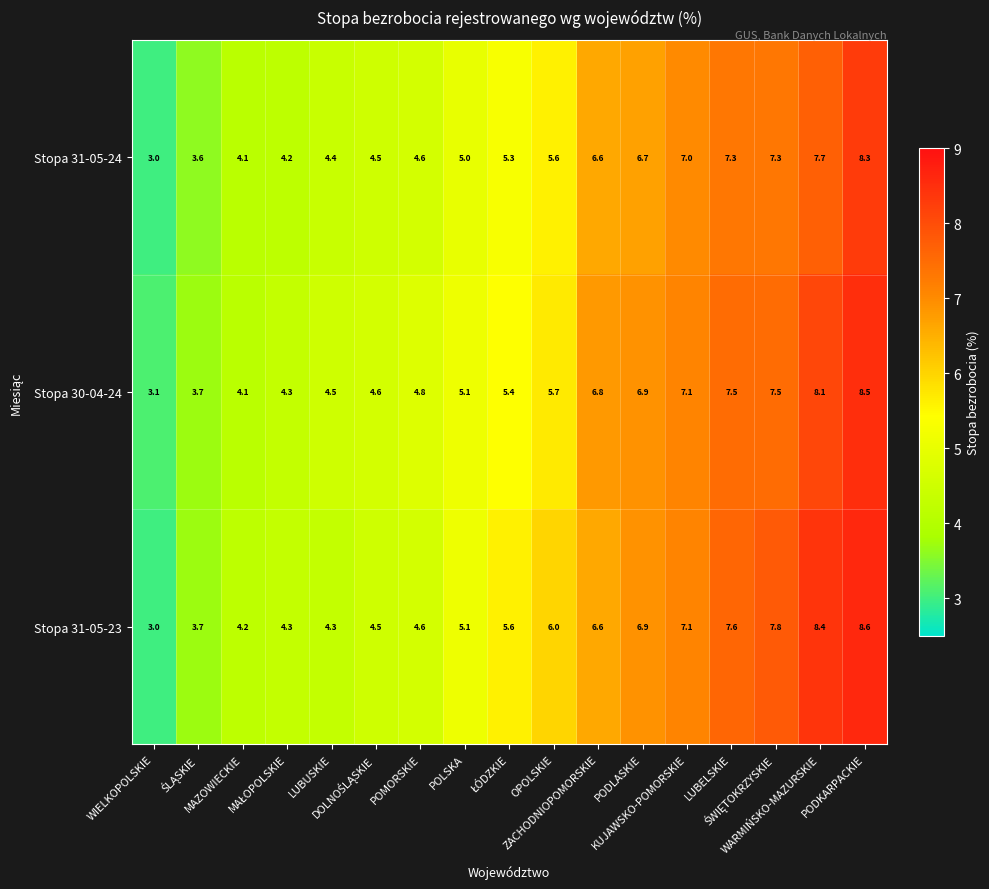

What is the smallest value displayed?

3.0